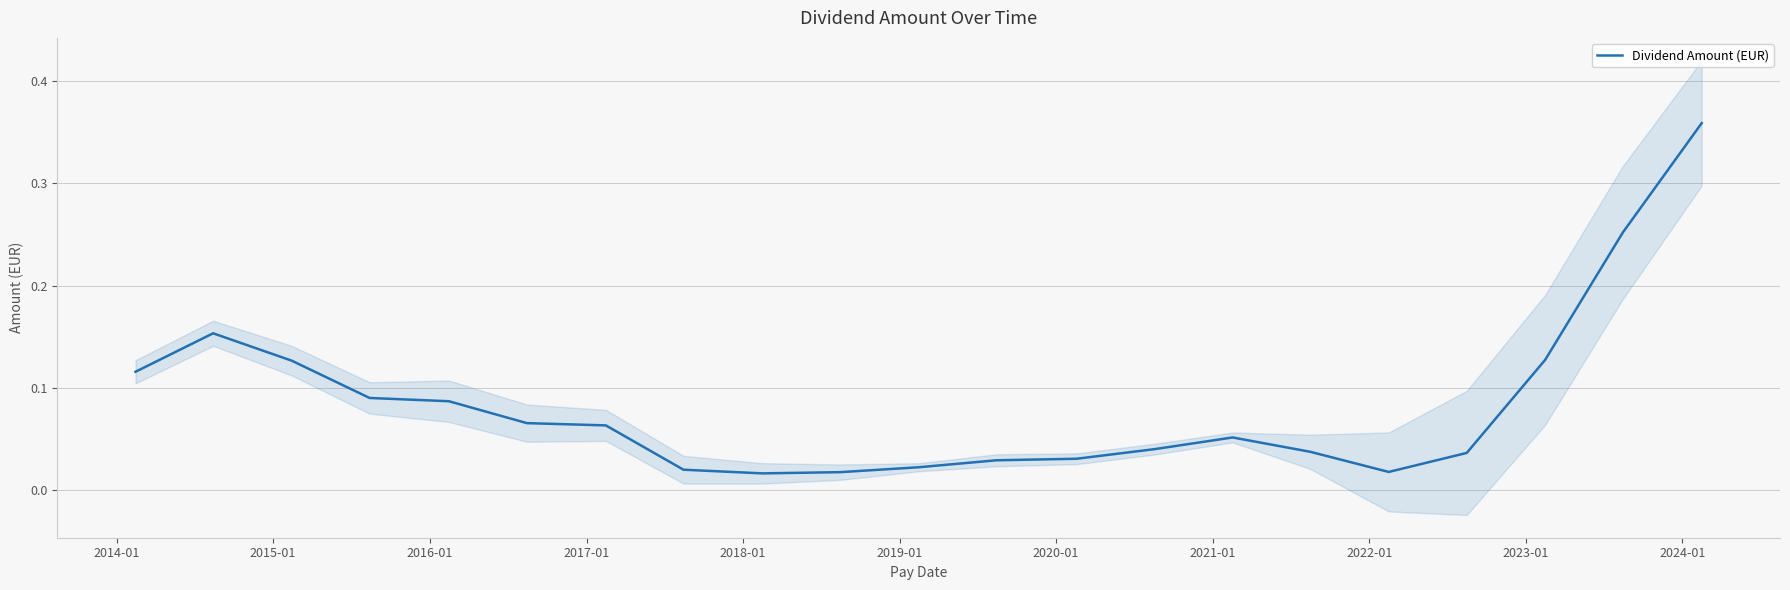

How many lines are shown in the chart?

1